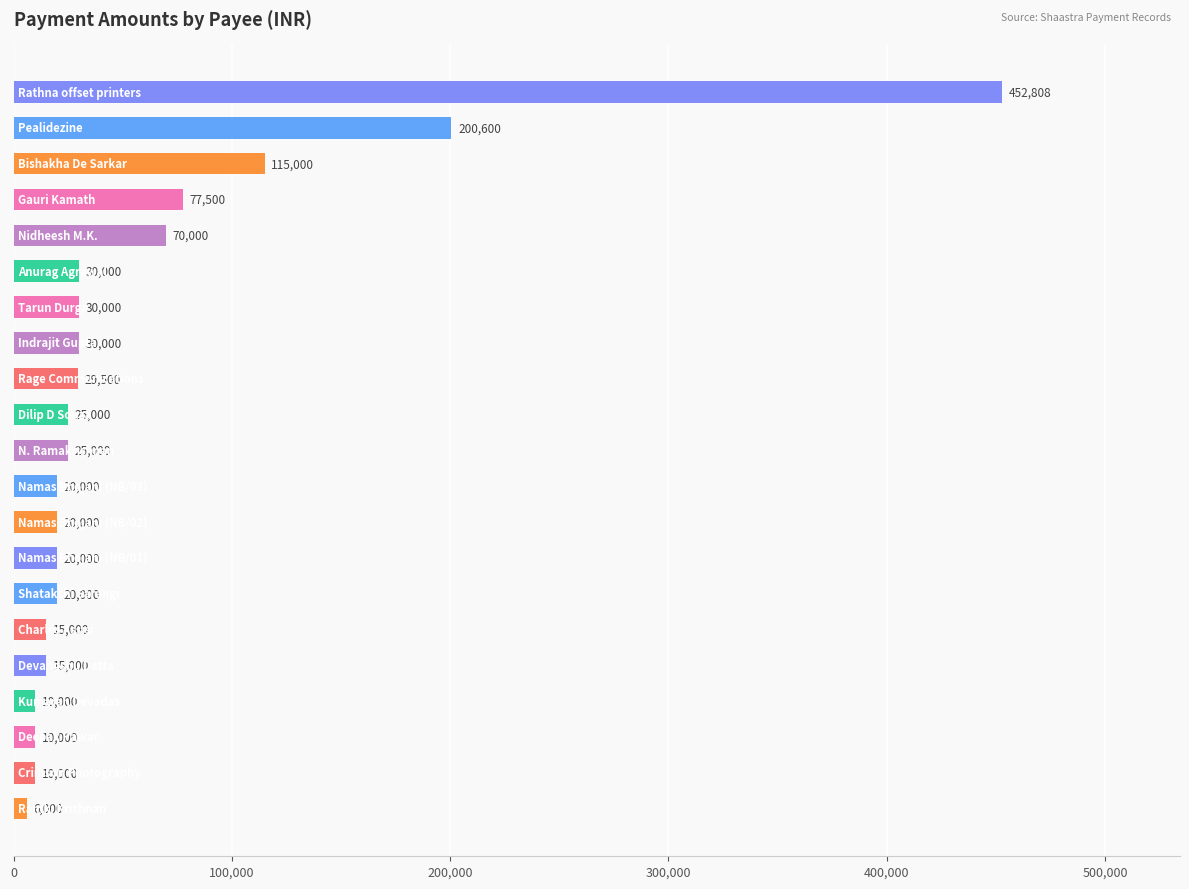

What is the difference between the maximum and minimum values?

446808